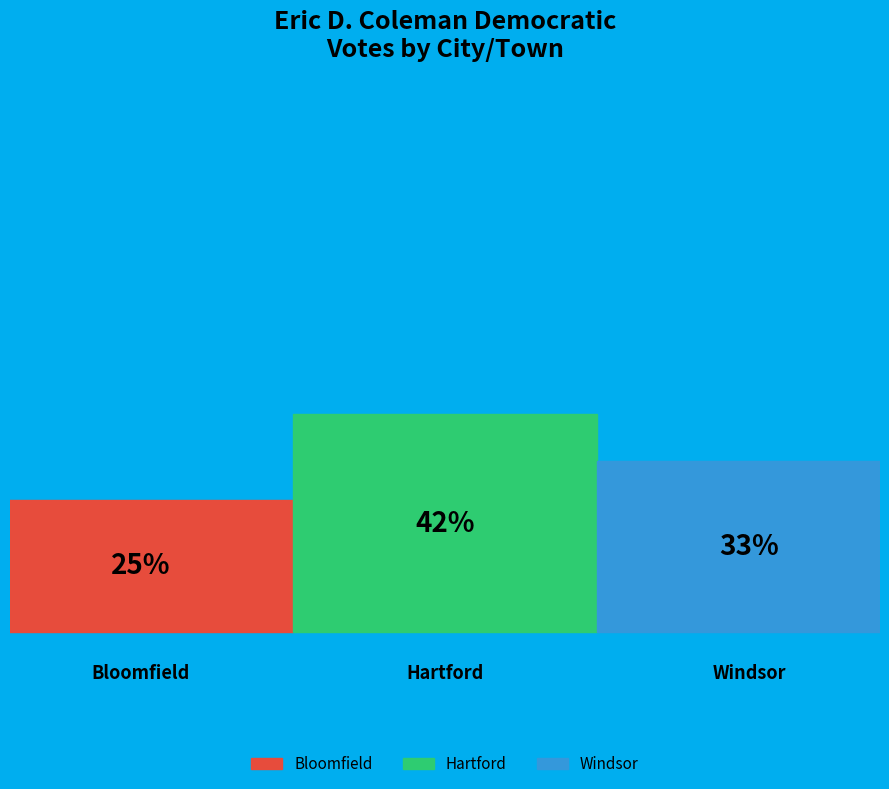

What is the smallest slice in the pie chart?

Bloomfield